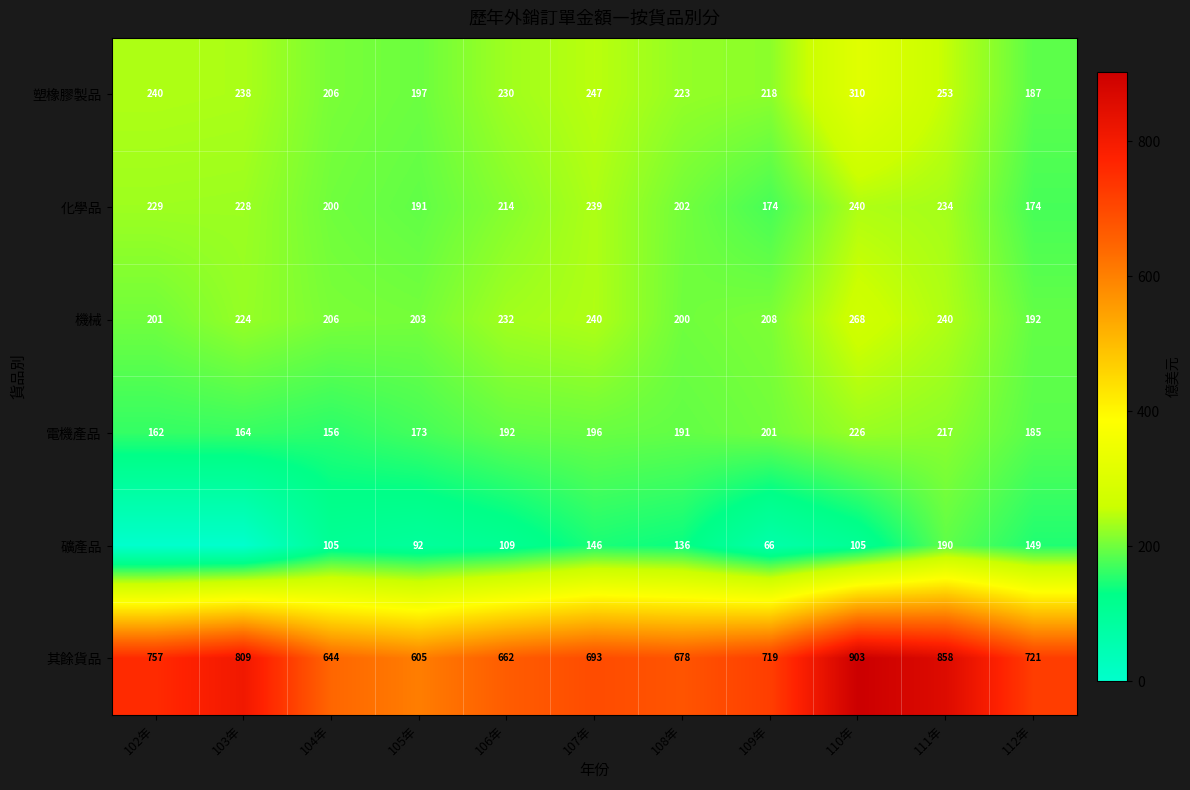

What is the average value of the 電機產品 series?

188